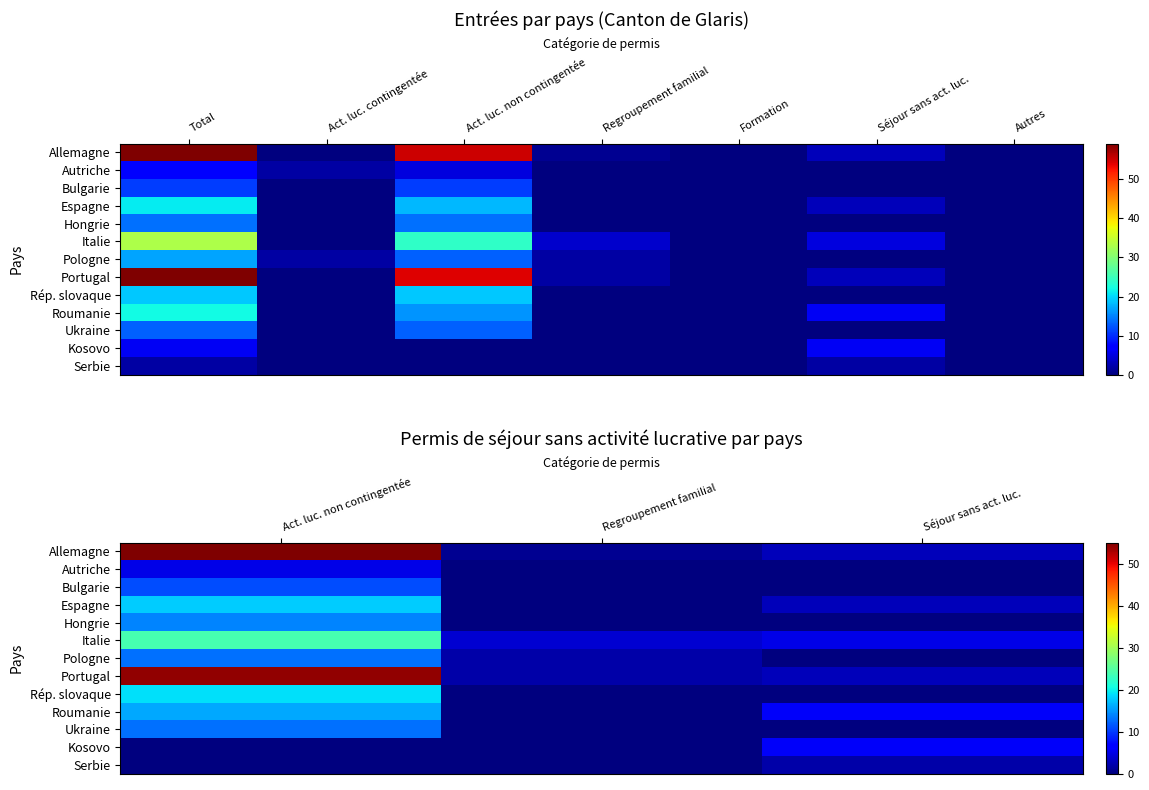

How many distinct data groups are displayed?

13